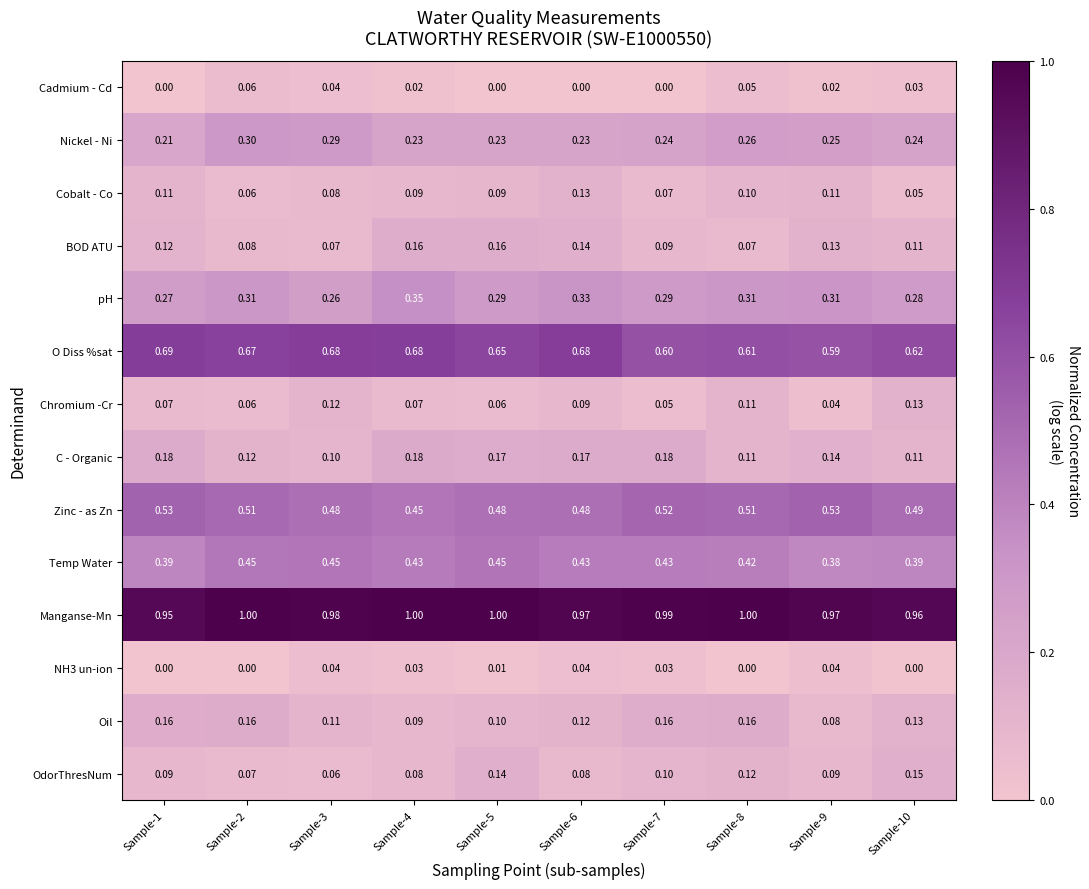

Which series has the largest total across all categories?

Manganse-Mn